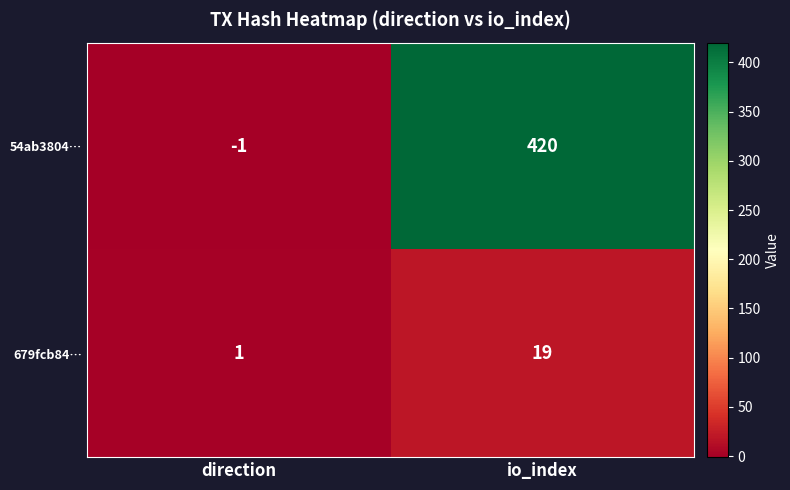

The value of 679fcb84… at io_index is 11. True or false?

False